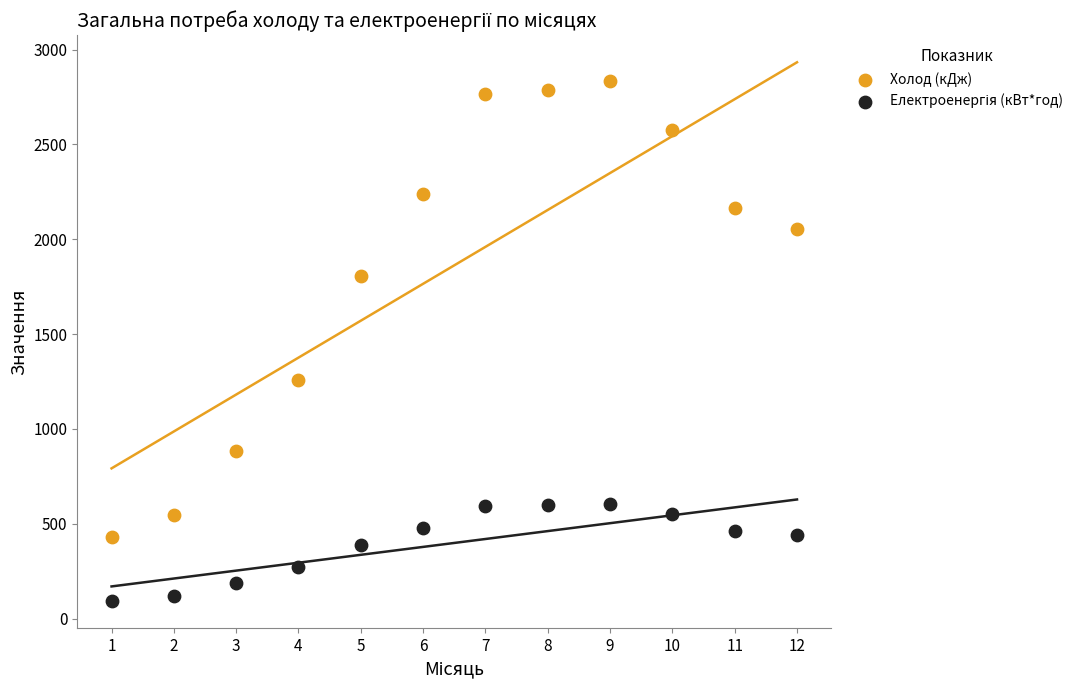

Across all data points, what is the range of X values (max minus min)?

11.0